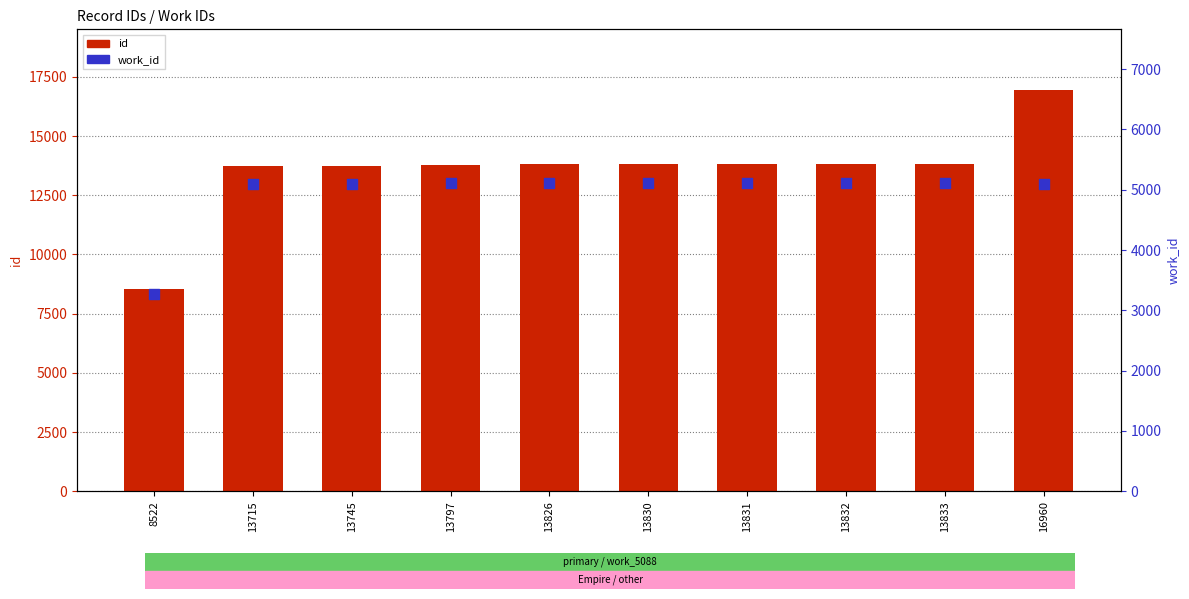

Is the value of id at 8522 greater than the value of work_id at 13833?

Yes